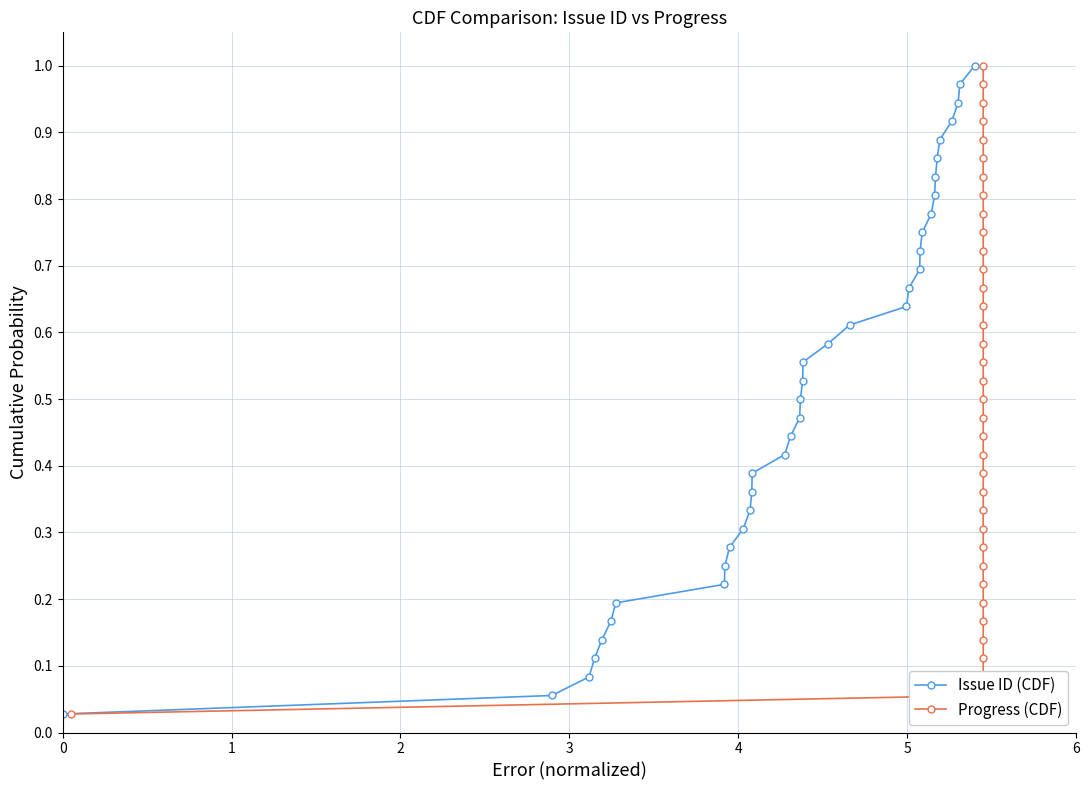

Reading left to right, list all the values displayed in this chart.

Issue ID (CDF): 0.0	0.1	0.1	0.1	0.1	0.2	0.2	0.2	0.2	0.3	0.3	0.3	0.4	0.4	0.4	0.4	0.5	0.5	0.5	0.6	0.6	0.6	0.6	0.7	0.7	0.7	0.8	0.8	0.8	0.8	0.9	0.9	0.9	0.9	1.0	1.0
Progress (CDF): 0.0	0.1	0.1	0.1	0.1	0.2	0.2	0.2	0.2	0.3	0.3	0.3	0.4	0.4	0.4	0.4	0.5	0.5	0.5	0.6	0.6	0.6	0.6	0.7	0.7	0.7	0.8	0.8	0.8	0.8	0.9	0.9	0.9	0.9	1.0	1.0